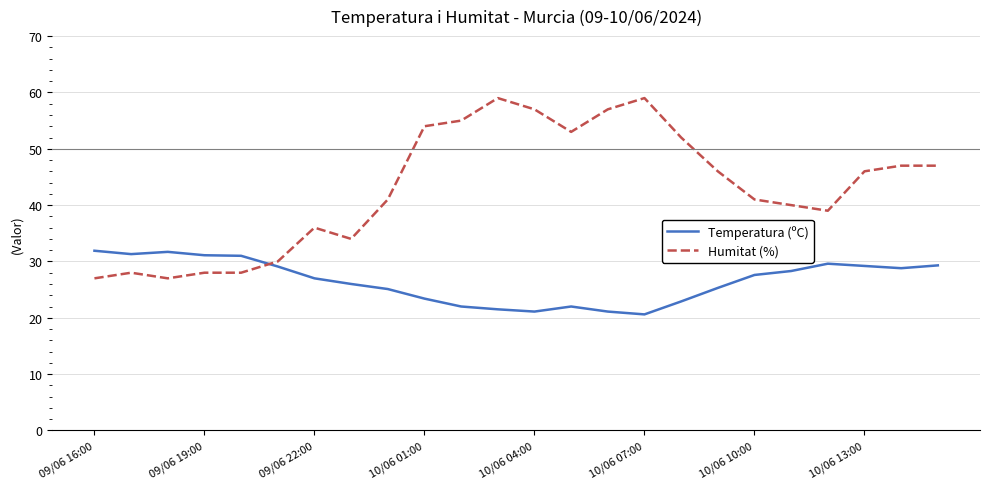

Which series has the largest total across all categories?

Humitat (%)